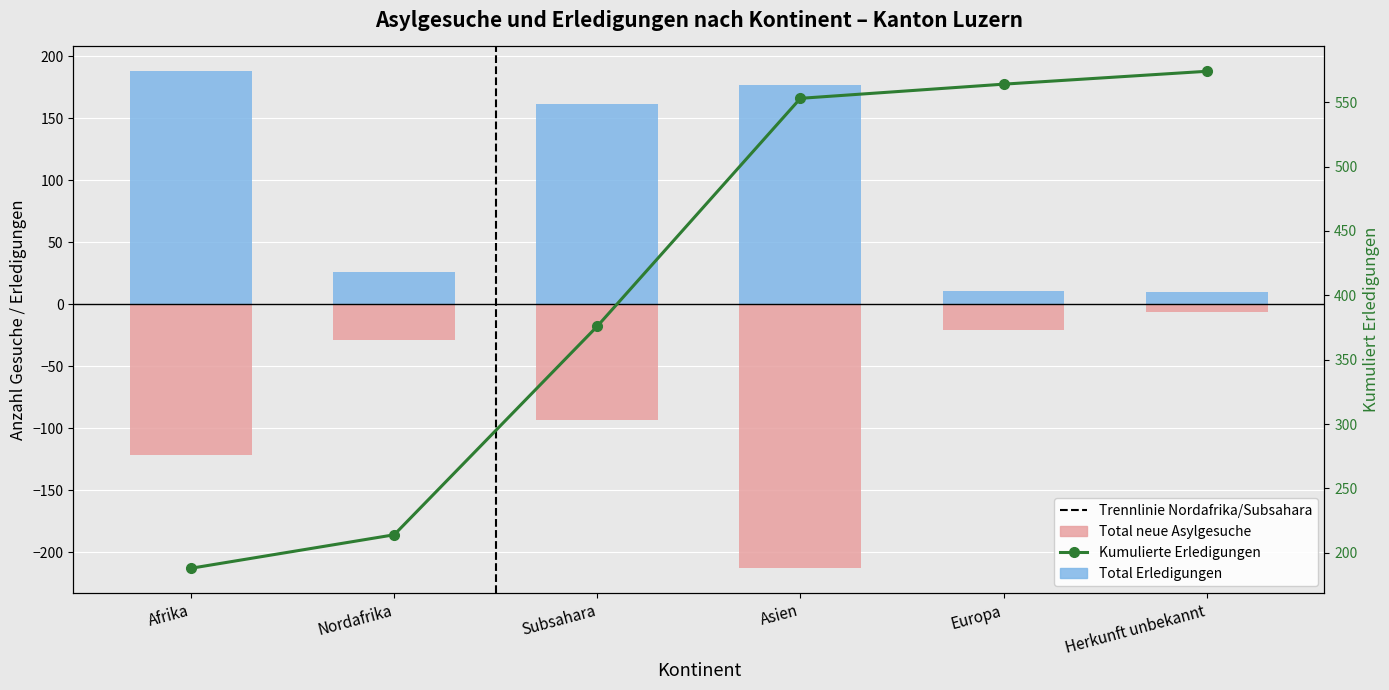

At which label does Kumulierte Erledigungen reach its minimum?

Afrika